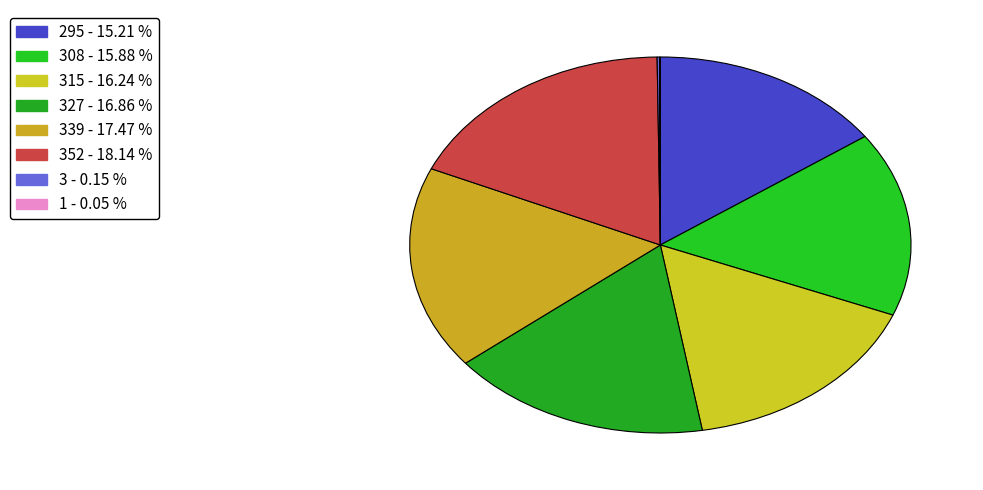

Is there any slice that represents more than half of the pie?

No